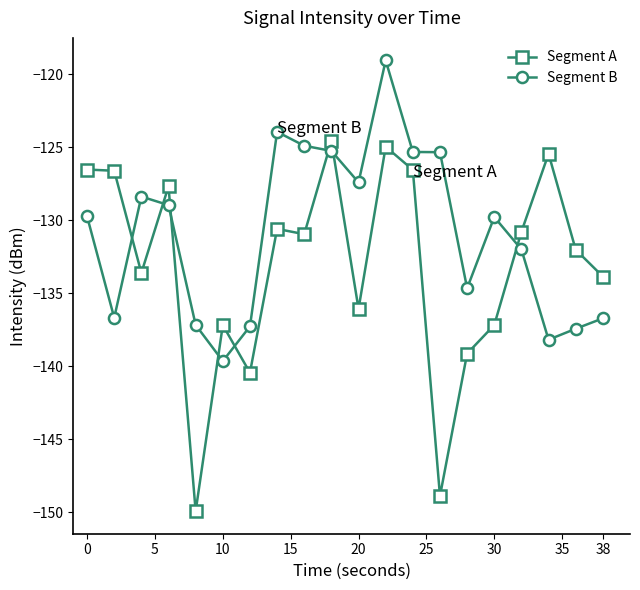

Which series has the largest total across all categories?

Segment B